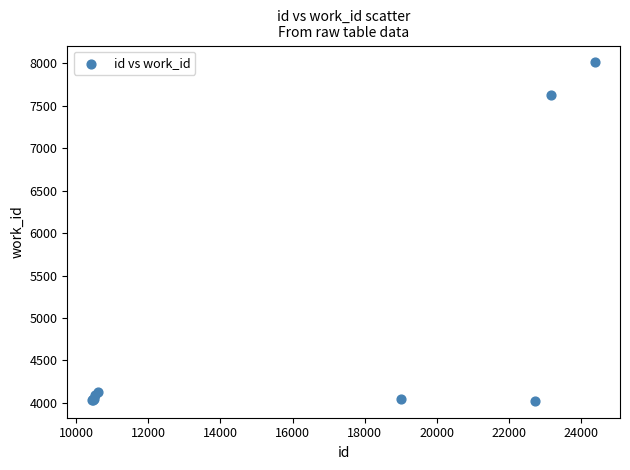

What Y value in the scatter plot is closest to 6018?

7626